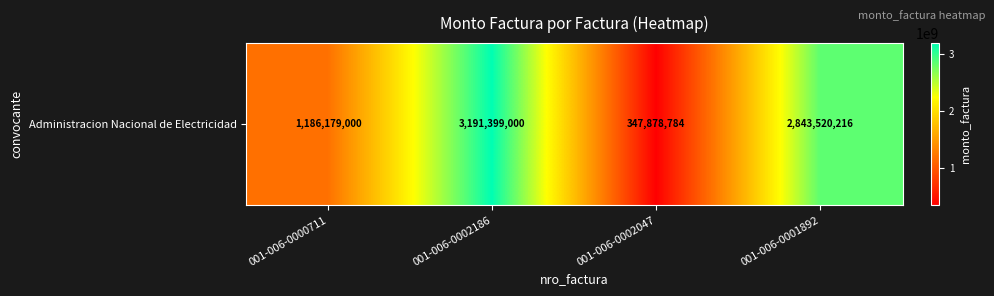

Which category has the highest value across all series?

001-006-0002186